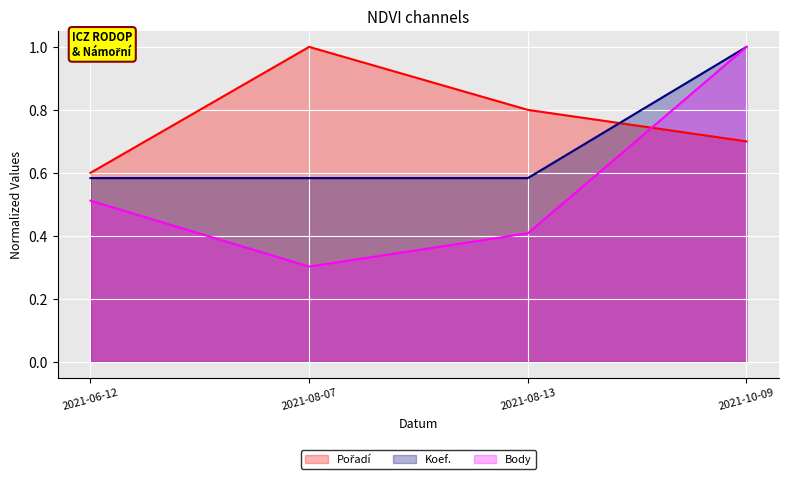

What are all the series names shown in the legend?

Pořadí, Koef., Body